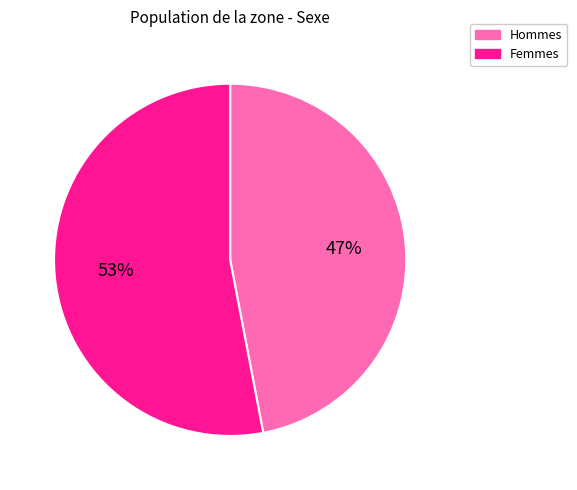

To the nearest percent, what is the difference between the largest and smallest slice percentages?

6%